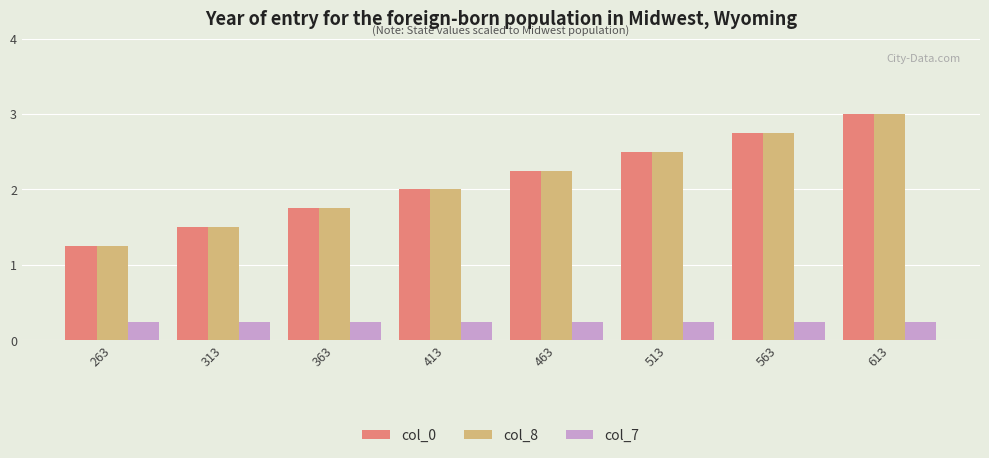

What is the sum of the col_0 values at 413 and 563?

4.8